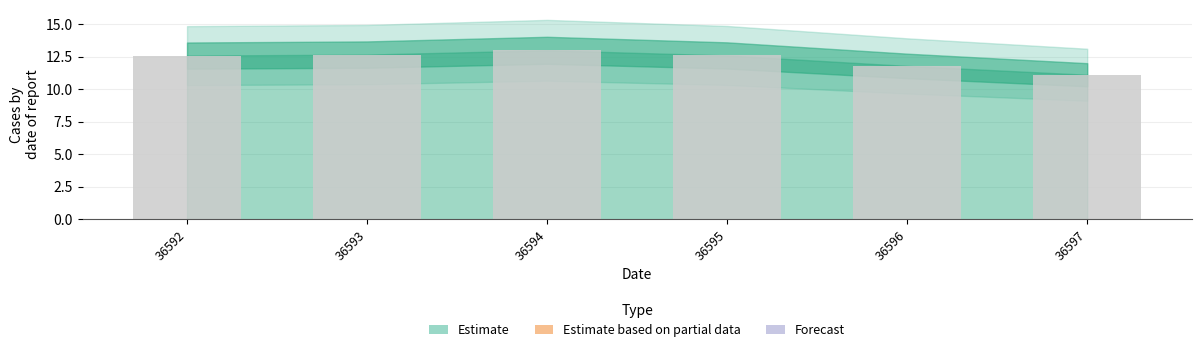

How many distinct data groups are displayed?

1